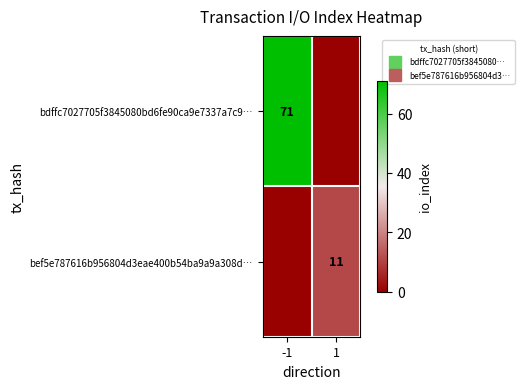

Count the bdffc7027705f3845080bd6fe90ca9e7337a7c9… values in the range 0 to 71.

2